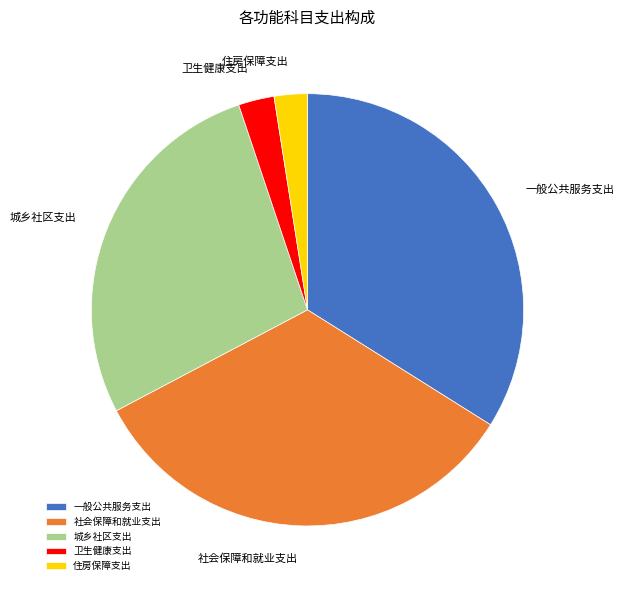

Combined, do 城乡社区支出 and 卫生健康支出 account for over 50%?

No